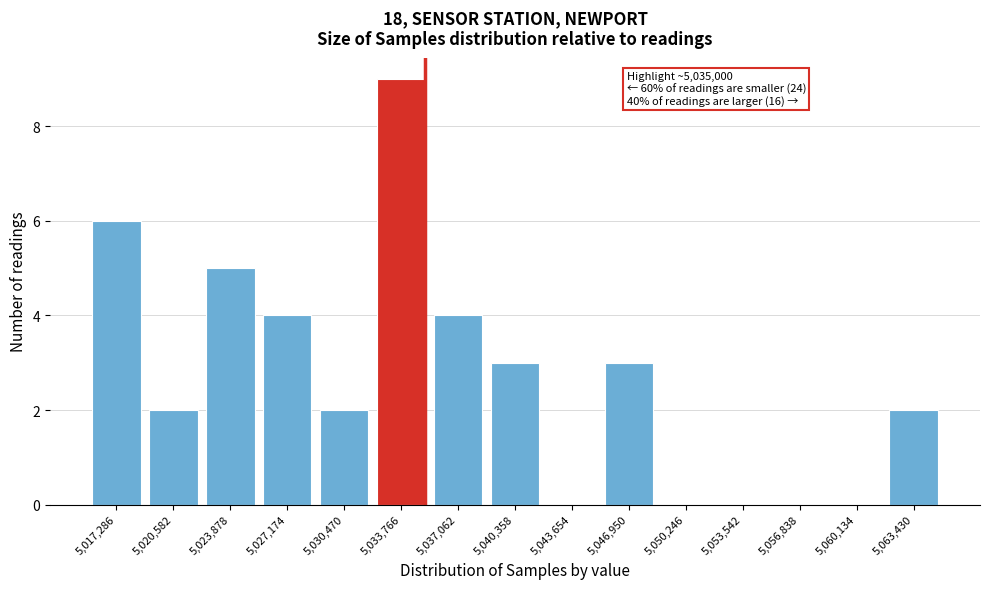

Reading left to right, transcribe all the data shown in this chart.

5,017,286=6	5,020,582=2	5,023,878=5	5,027,174=4	5,030,470=2	5,033,766=9	5,037,062=4	5,040,358=3	5,043,654=0	5,046,950=3	5,050,246=0	5,053,542=0	5,056,838=0	5,060,134=0	5,063,430=2